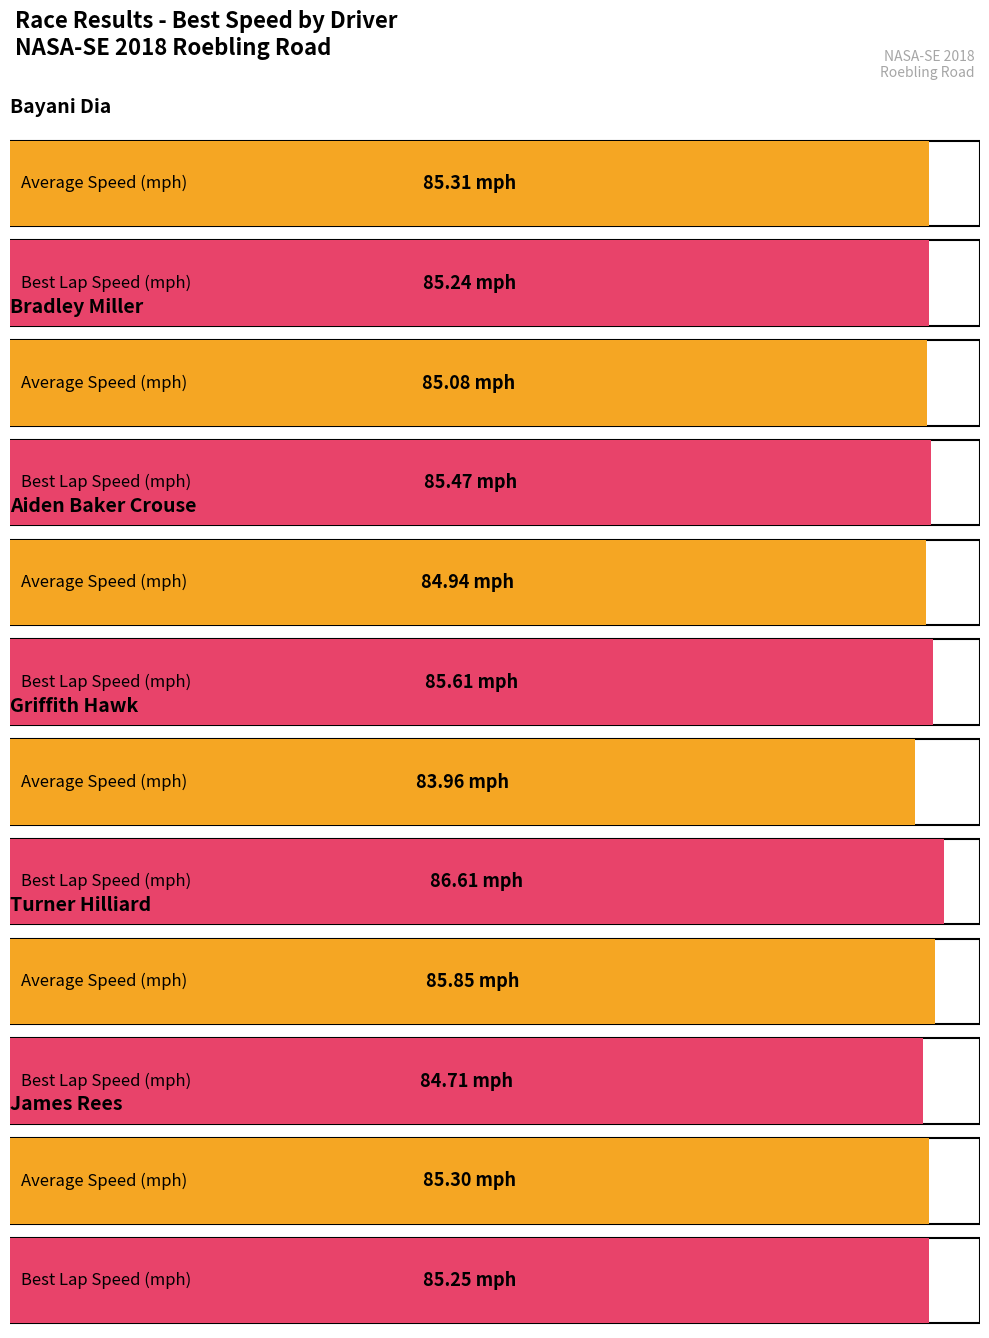

Reading right to left, transcribe all the data shown in this chart.

Average utilization: 85.3	85.8	84.0	84.9	85.1	85.3
Best Lap time: 85.3	84.7	86.6	85.6	85.5	85.2